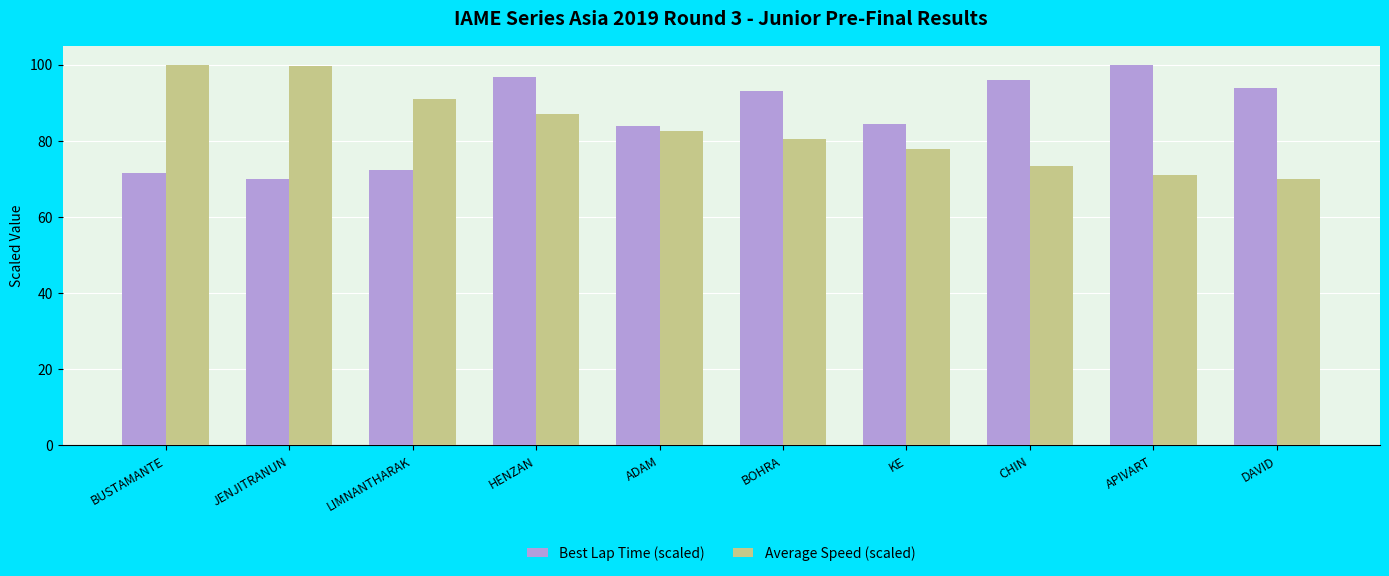

True or false: Best Lap Time (scaled) has a value of 45.6 at JENJITRANUN.

False